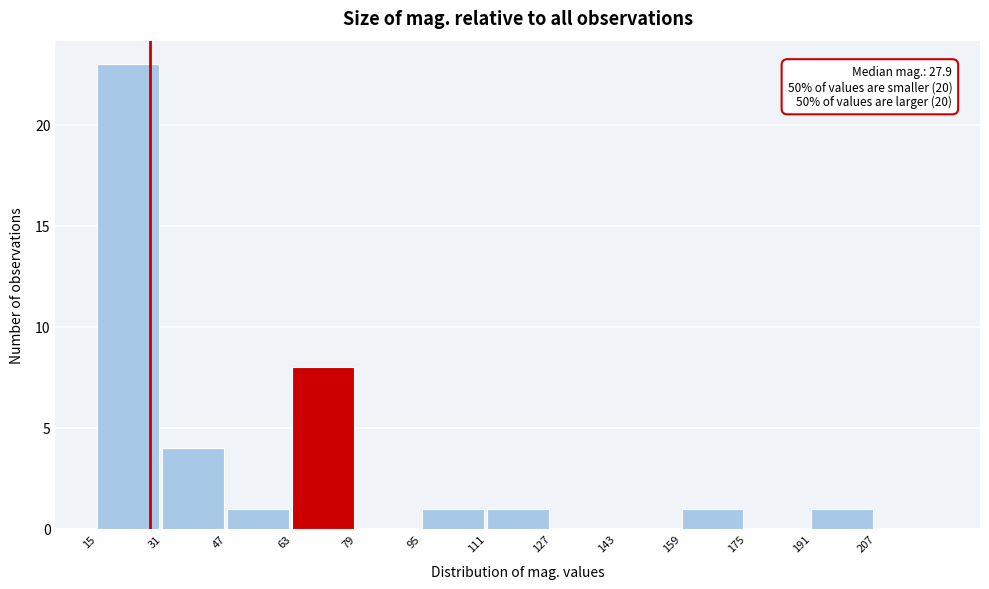

Which range on the x-axis has the tallest bar?

15 to 31